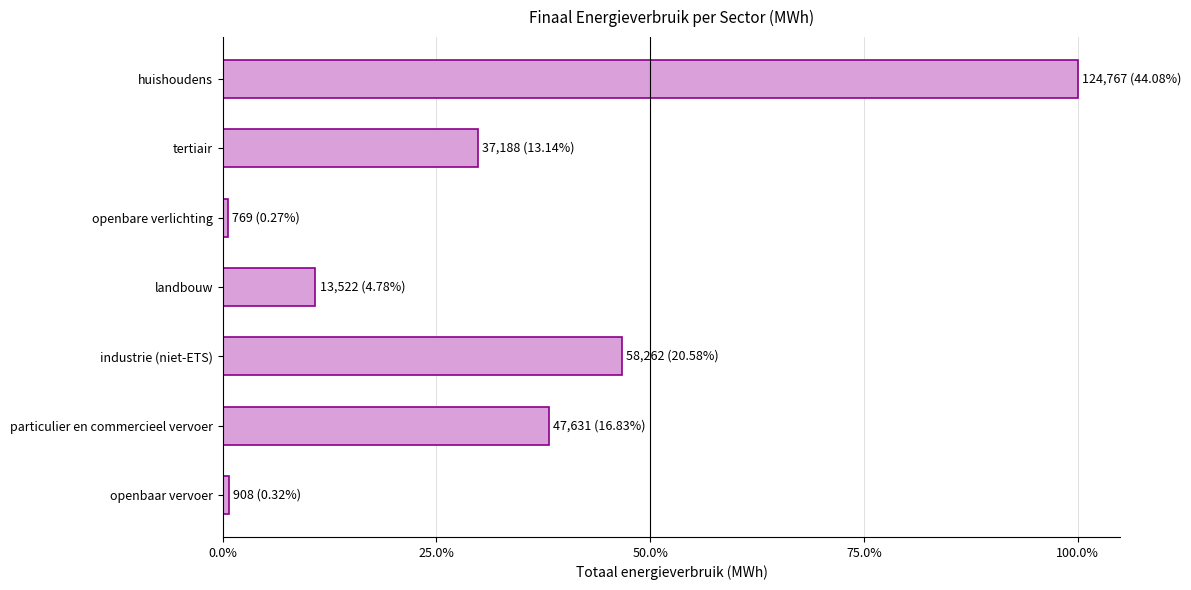

Are the bars horizontal?

Yes